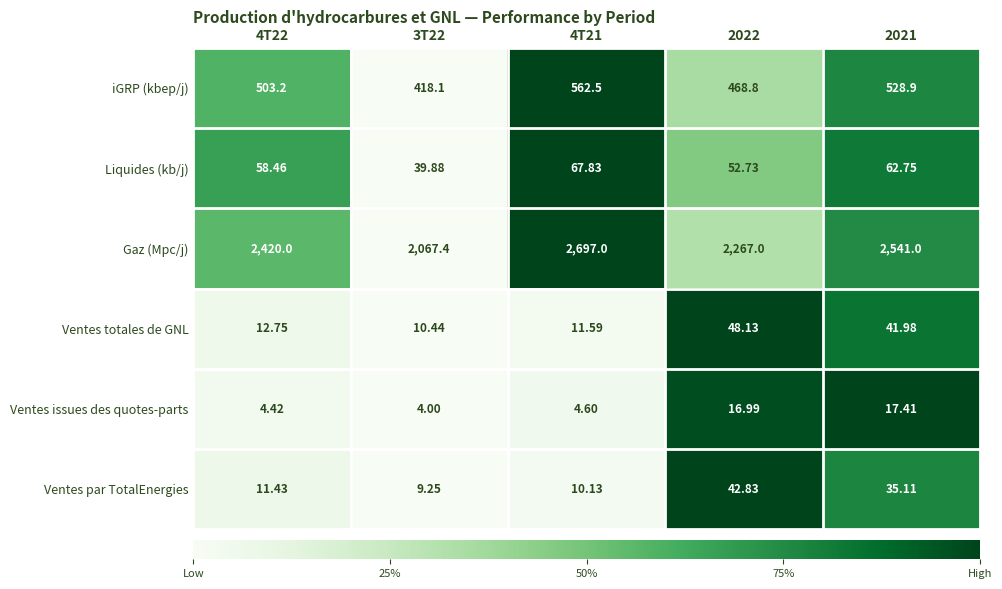

Between 4T22 and 2021, which series saw the biggest shift?

Gaz (Mpc/j)